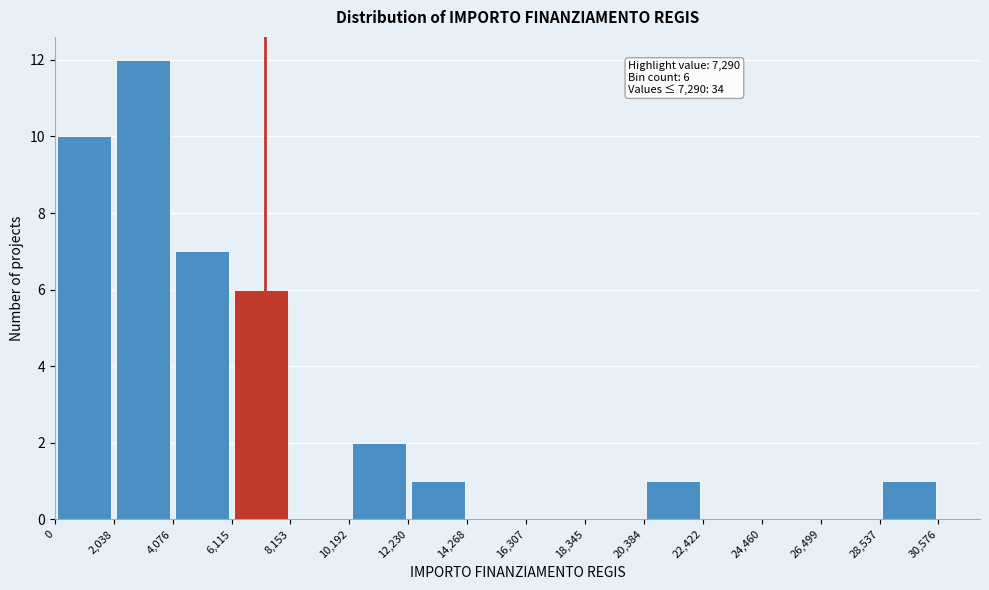

Over which range of the x-axis is the bar tallest?

2,038 to 4,076